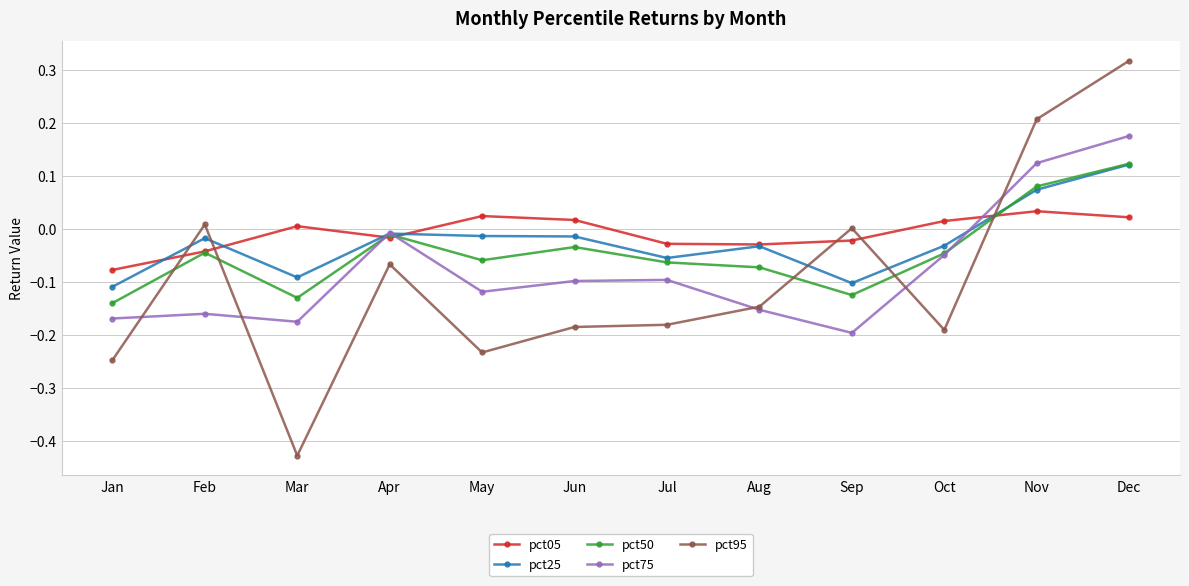

At which category does the chart reach its minimum across all series?

Mar